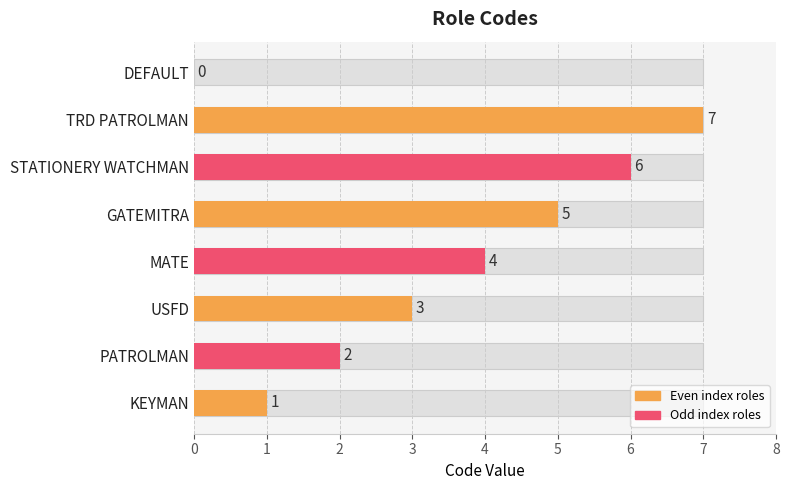

True or false: the data shows 6 at STATIONERY WATCHMAN.

True